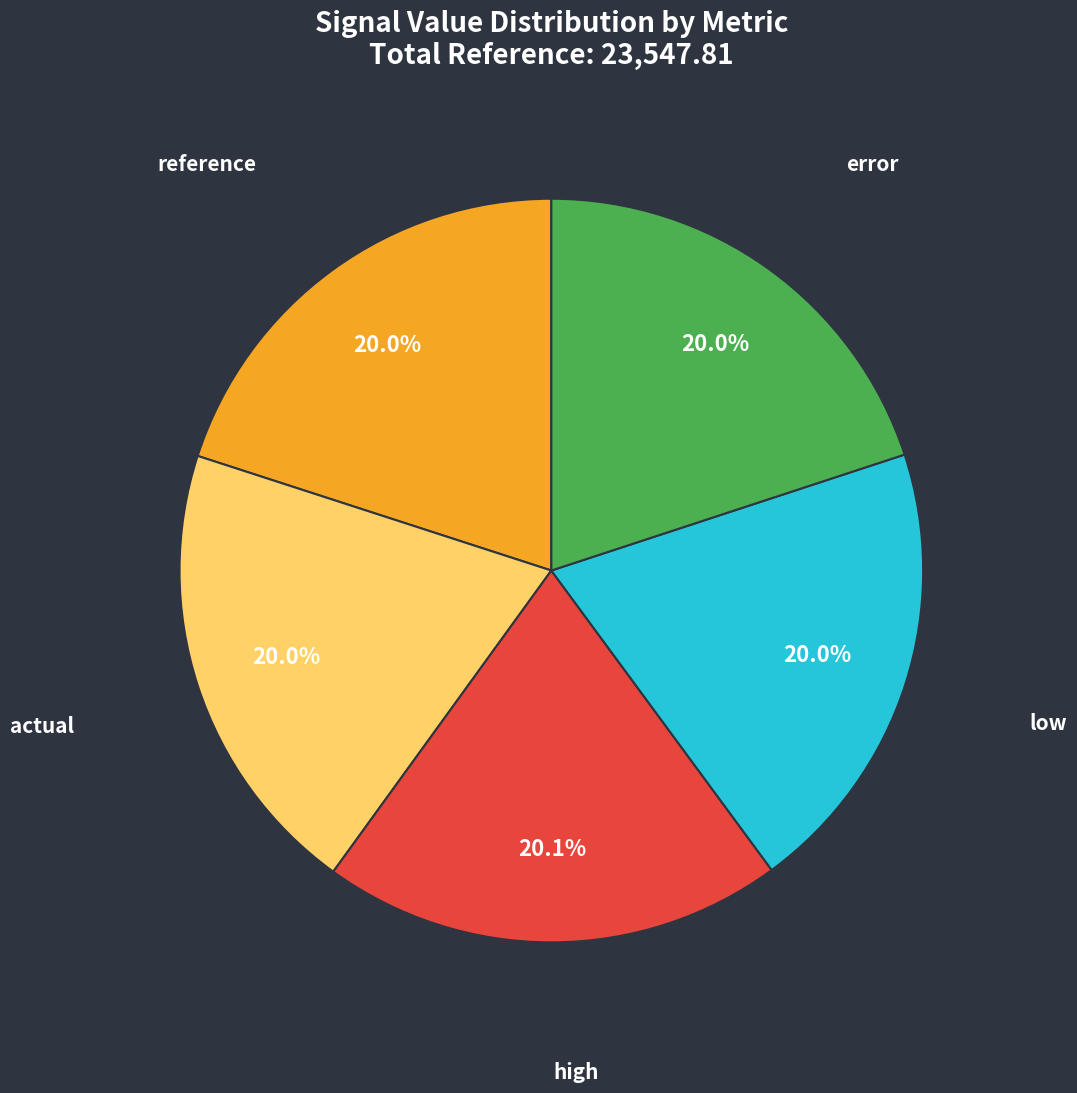

Is it true that low is 30% of the pie?

False